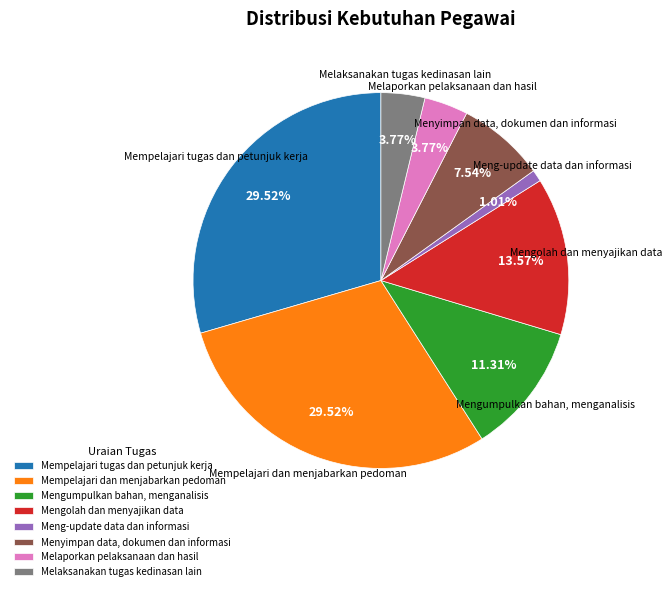

To the nearest percent, what portion does Melaporkan pelaksanaan dan hasil represent?

4%